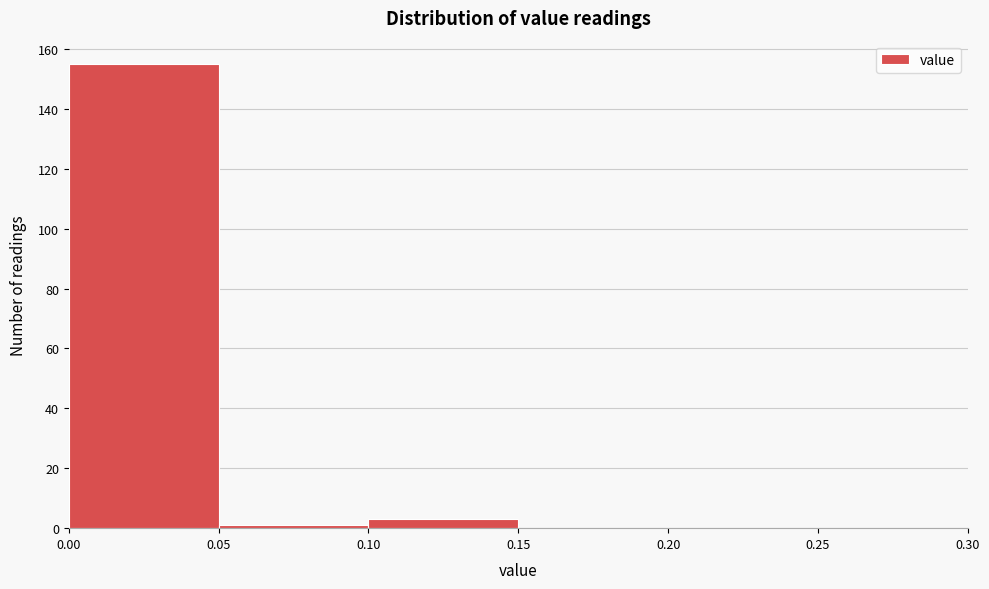

What is the height of the bar covering 0.10 to 0.15 on the x-axis? The values are not printed on the chart, so give them approximately, as read against the axis.

4